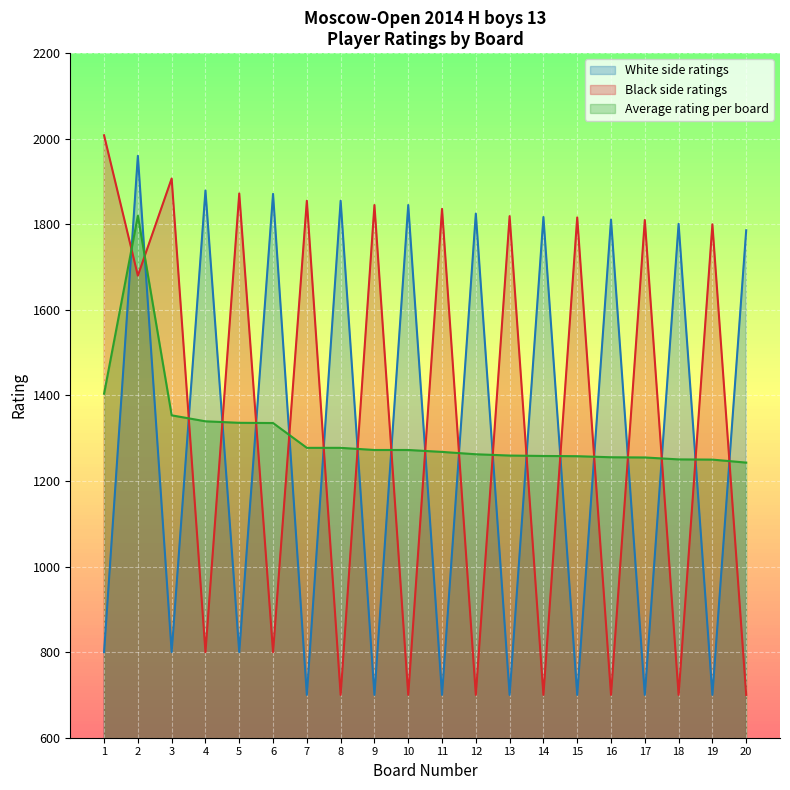

The Konaplev Anton series shows 2416 at 15. True or false?

False